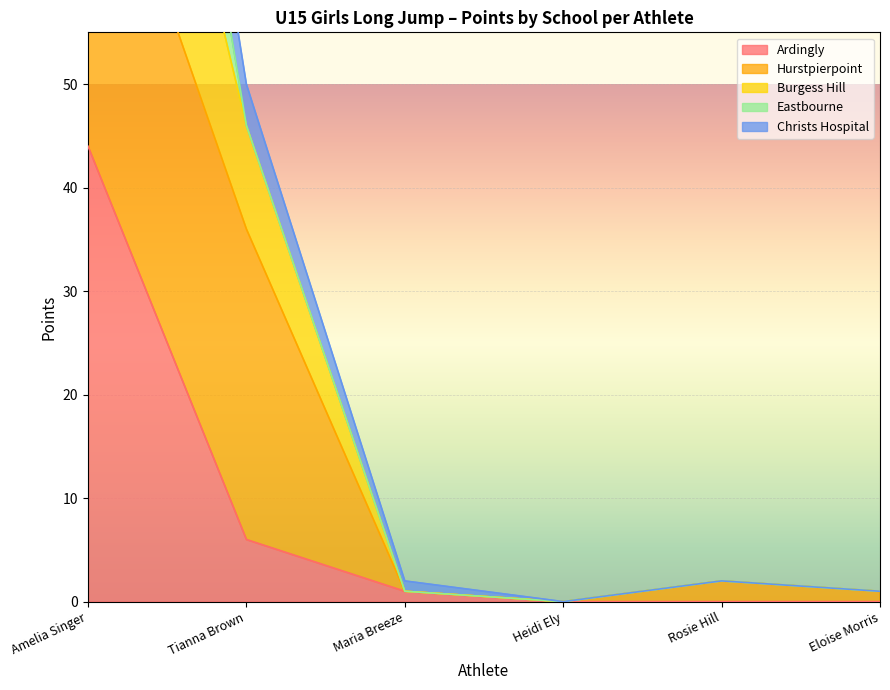

Which has a higher value, Amelia Singer or Eloise Morris?

Amelia Singer